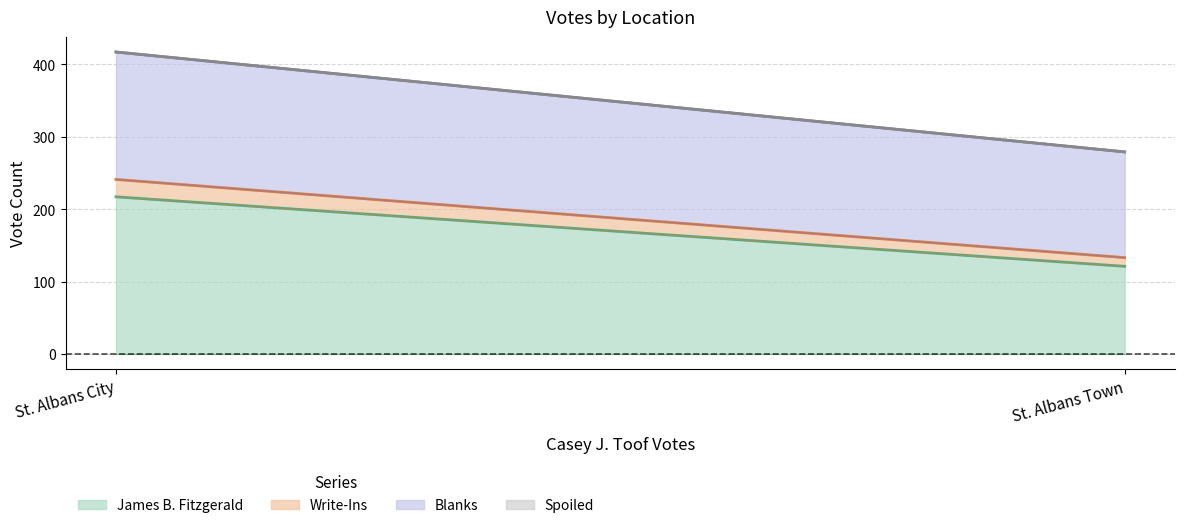

Reading right to left, list all the values displayed in this chart.

James B. Fitzgerald: St. Albans Town=121	St. Albans City=217
Write-Ins: St. Albans Town=12	St. Albans City=24
Blanks: St. Albans Town=146	St. Albans City=176
Spoiled: St. Albans Town=0	St. Albans City=0